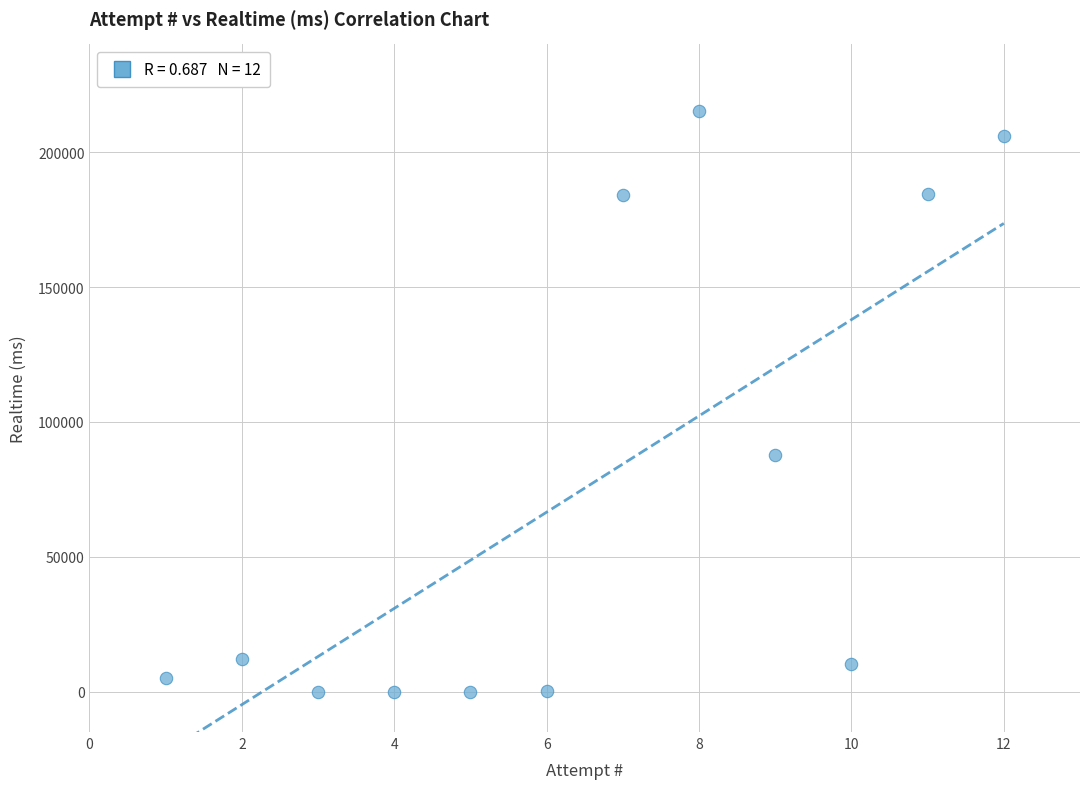

What is the average X value?

6